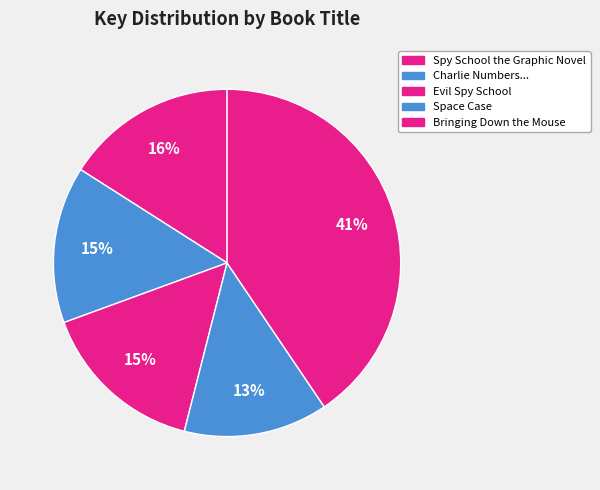

Count the number of slices in the pie.

5